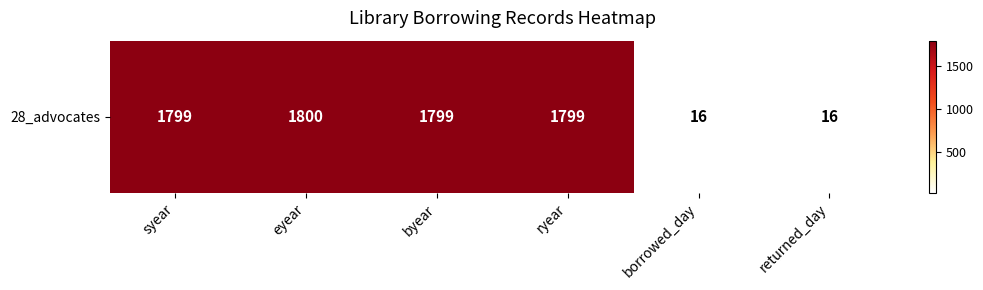

The chart shows a value of 2482 at byear. True or false?

False